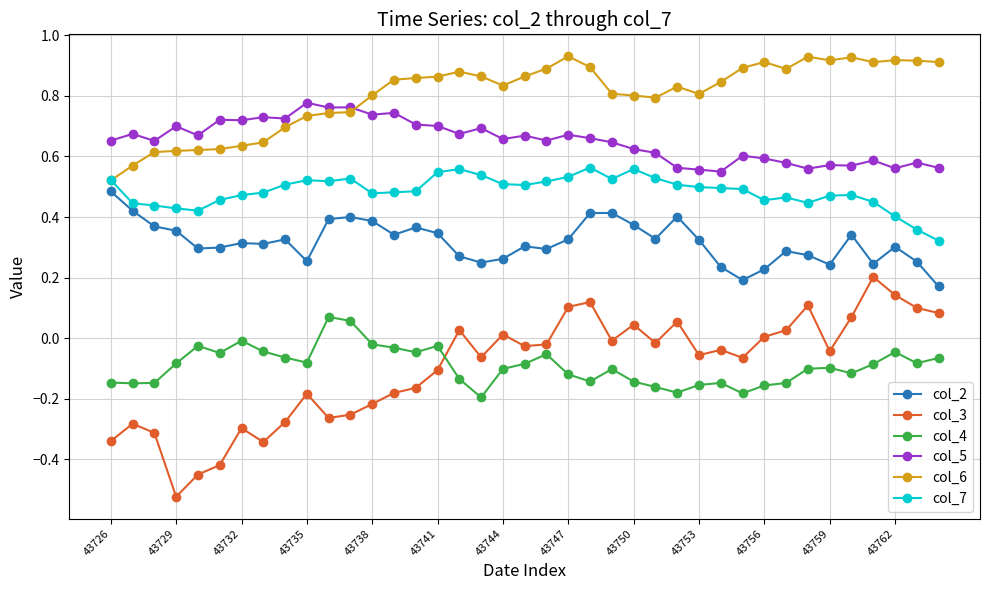

Rank the series by their maximum value, from lowest to highest.

col_4, col_3, col_2, col_7, col_5, col_6